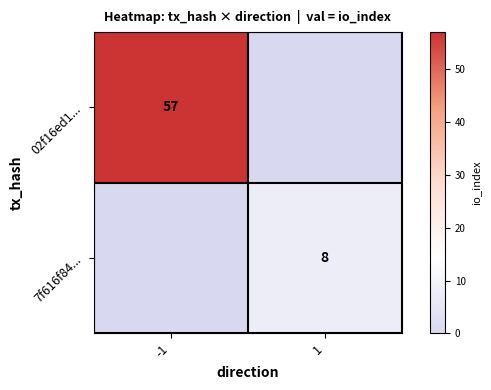

Which label corresponds to the smallest value in the chart?

1